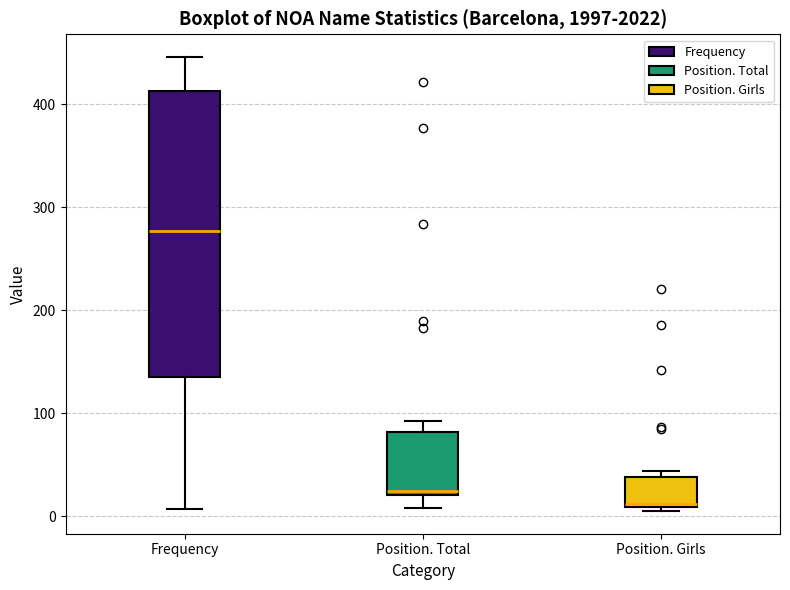

Reading left to right, read every box against the y-axis: the position of its median line, the range the box covers, and the ends of its whiskers. The values are not printed on the chart, so give them approximately, as read against the axis.

Frequency: median 280, box 140 to 410, whiskers 10 to 450
Position. Total: median 20, box 20 to 80, whiskers 10 to 90
Position. Girls: median 10, box 10 to 40, whiskers 10 (just below the box's lower edge) to 40 (just above the box's upper edge)